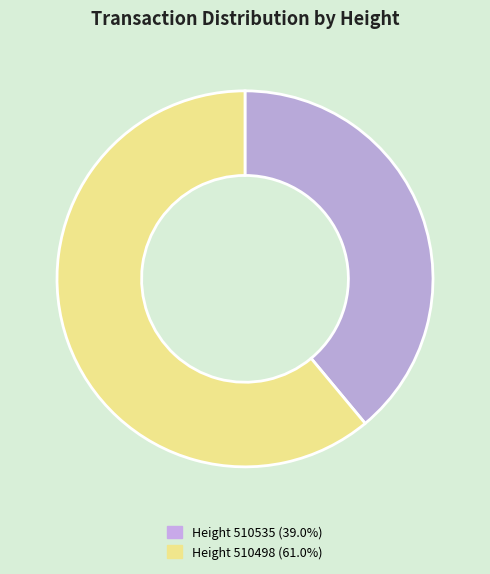

Approximately how many times larger is the value at Height 510498 (61.0%) compared to Height 510535 (39.0%)?

1.6